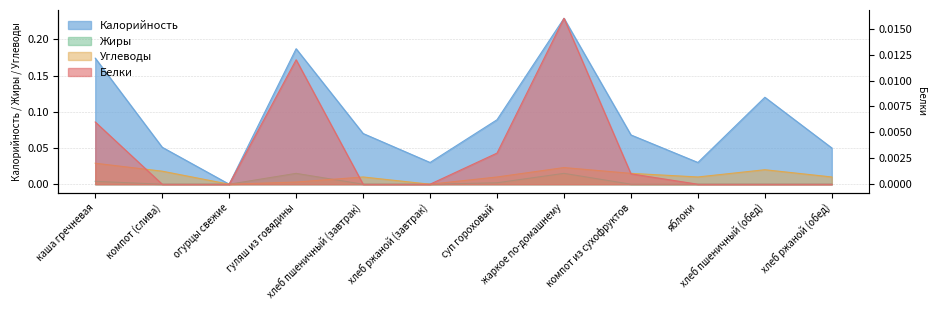

How many lines are shown in the chart?

4